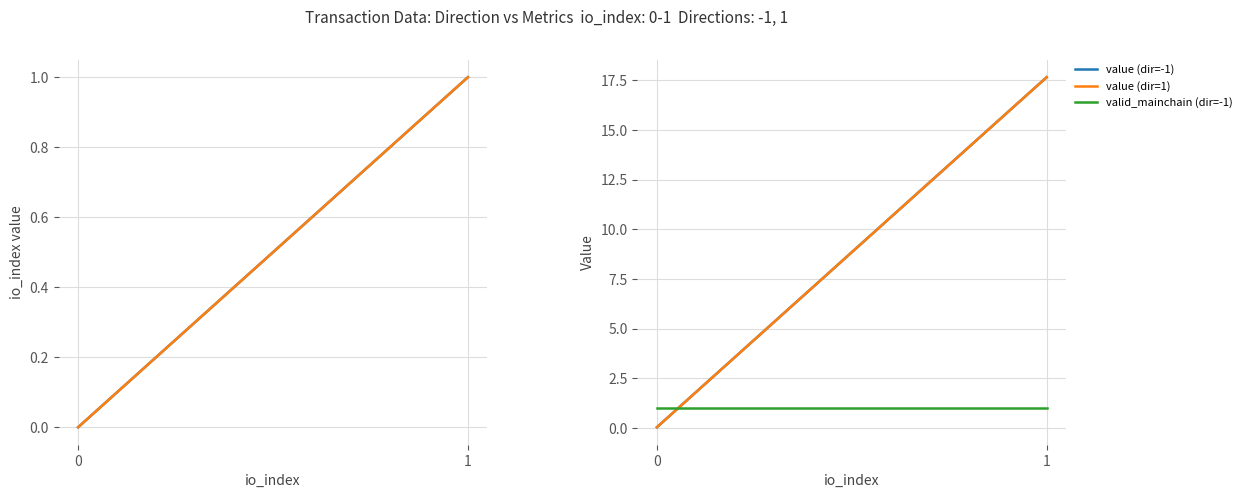

The value of value (dir=1) at 0 is 0.0. True or false?

True